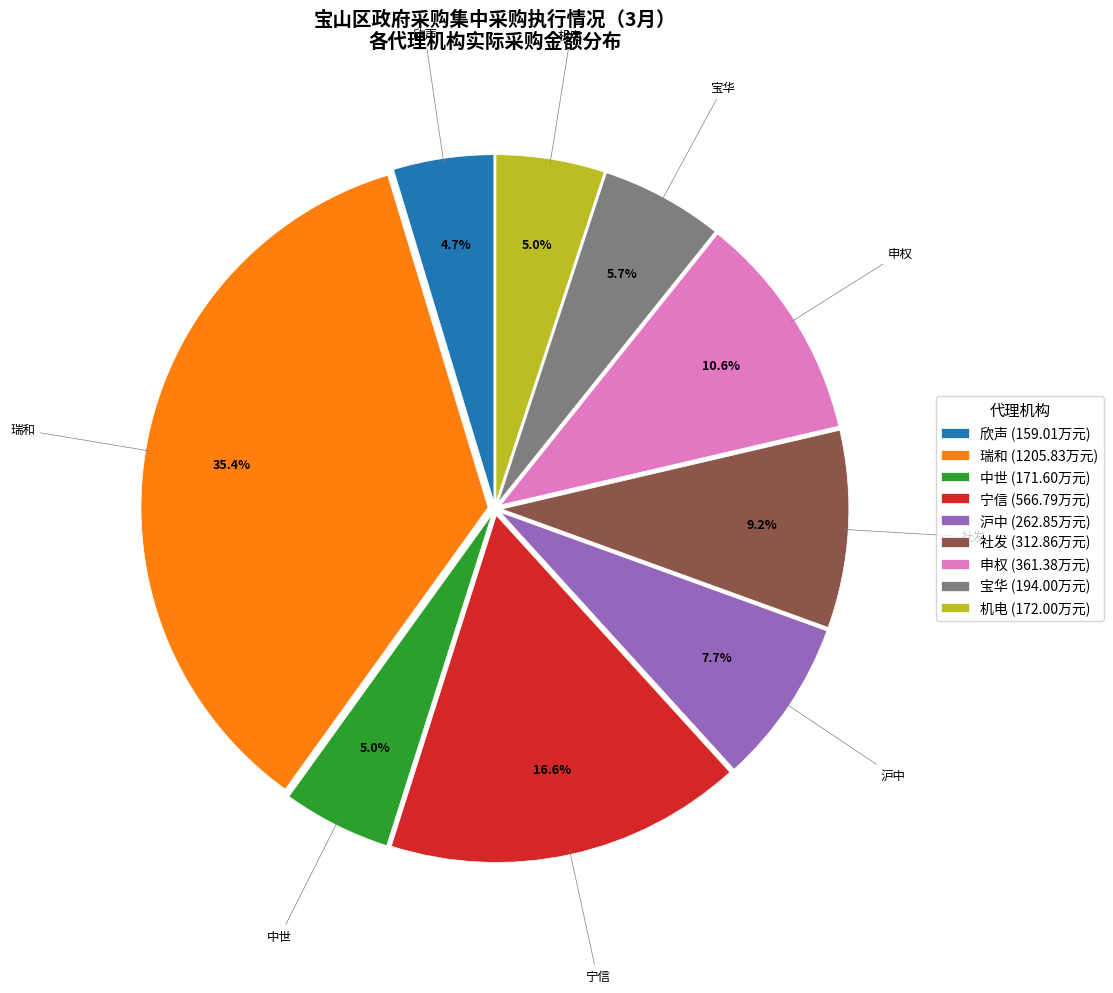

Does 中世 represent more than half of the total?

No